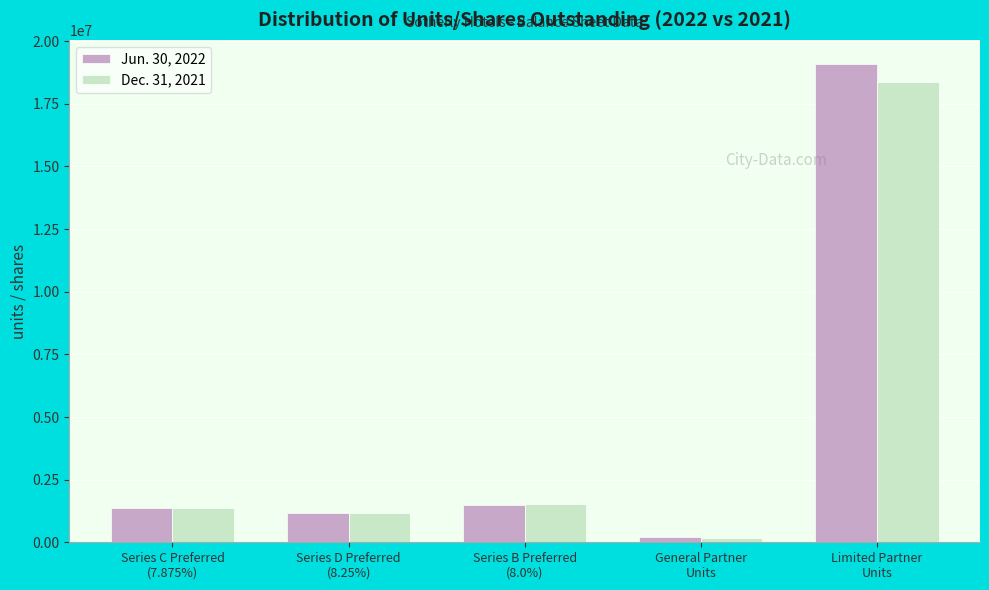

Reading left to right, extract all data points from this chart.

Jun. 30, 2022: 1356410	1165000	1488100	192904	19097489
Dec. 31, 2021: 1384610	1165000	1510000	185748	18389030